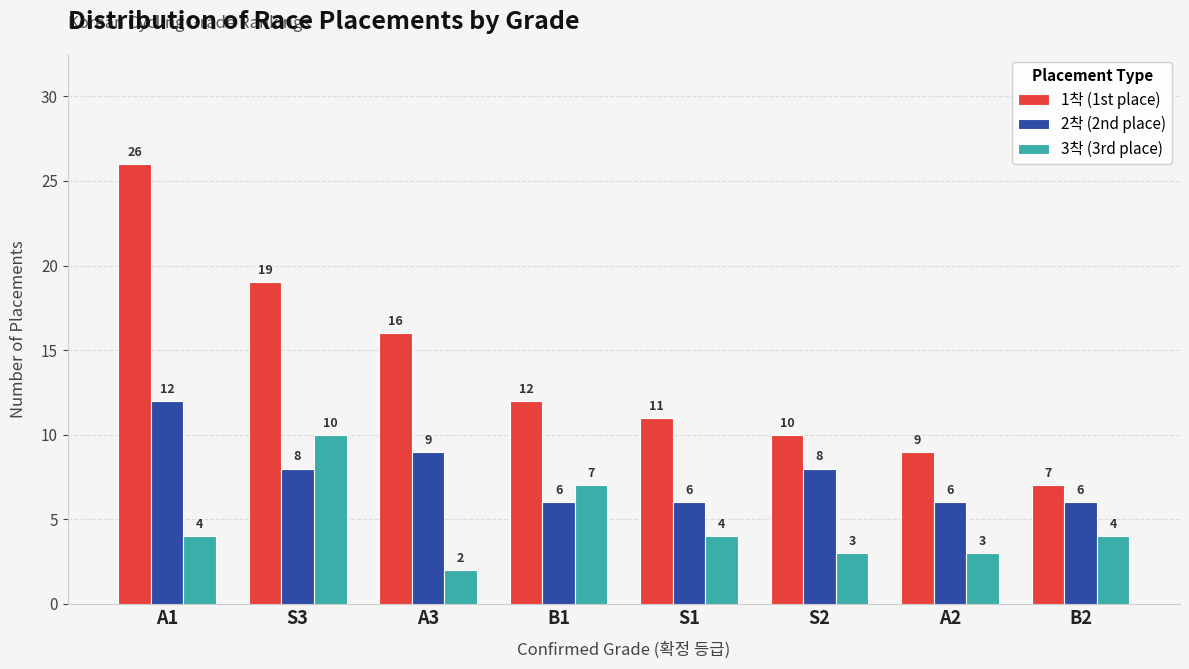

What is the label of the 6th bar from the right?

A3